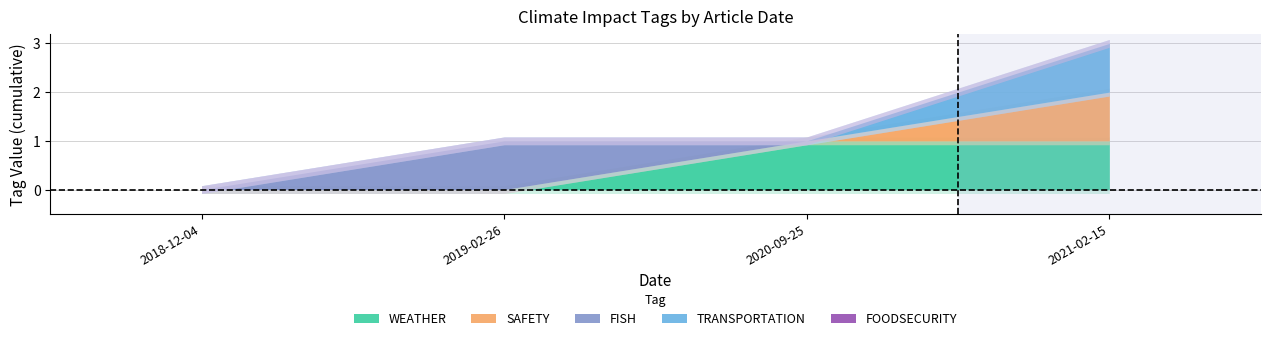

True or false: SAFETY has a value of 0 at 2019-02-26.

True